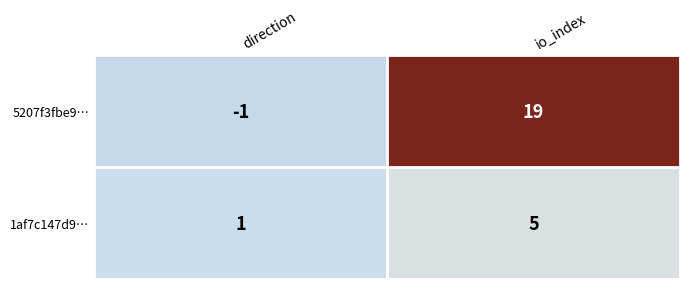

What is the spread (max minus min) of values at direction?

2